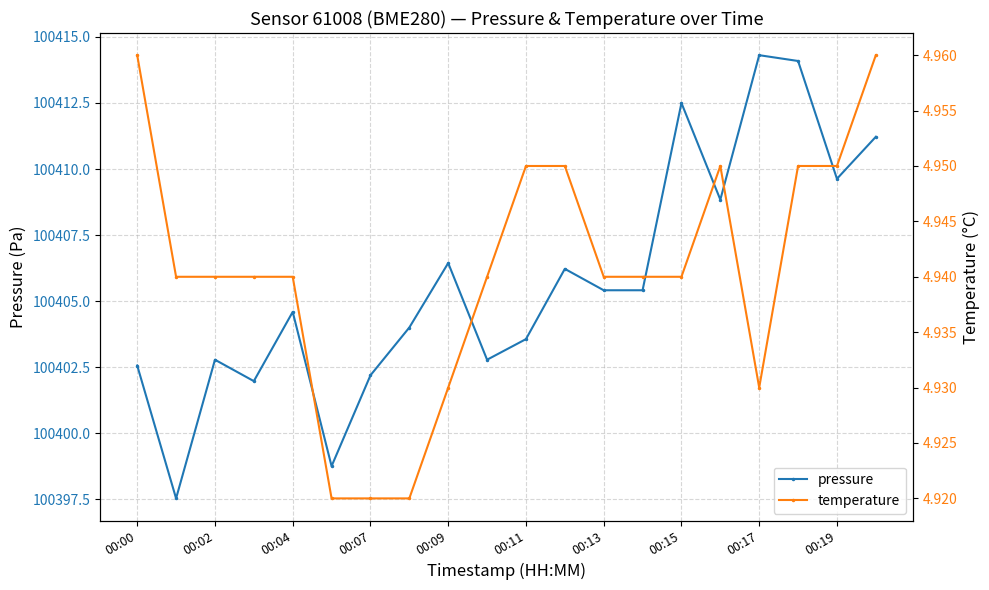

What is the sum of the pressure values at 00:19 and 00:02?

200812.4